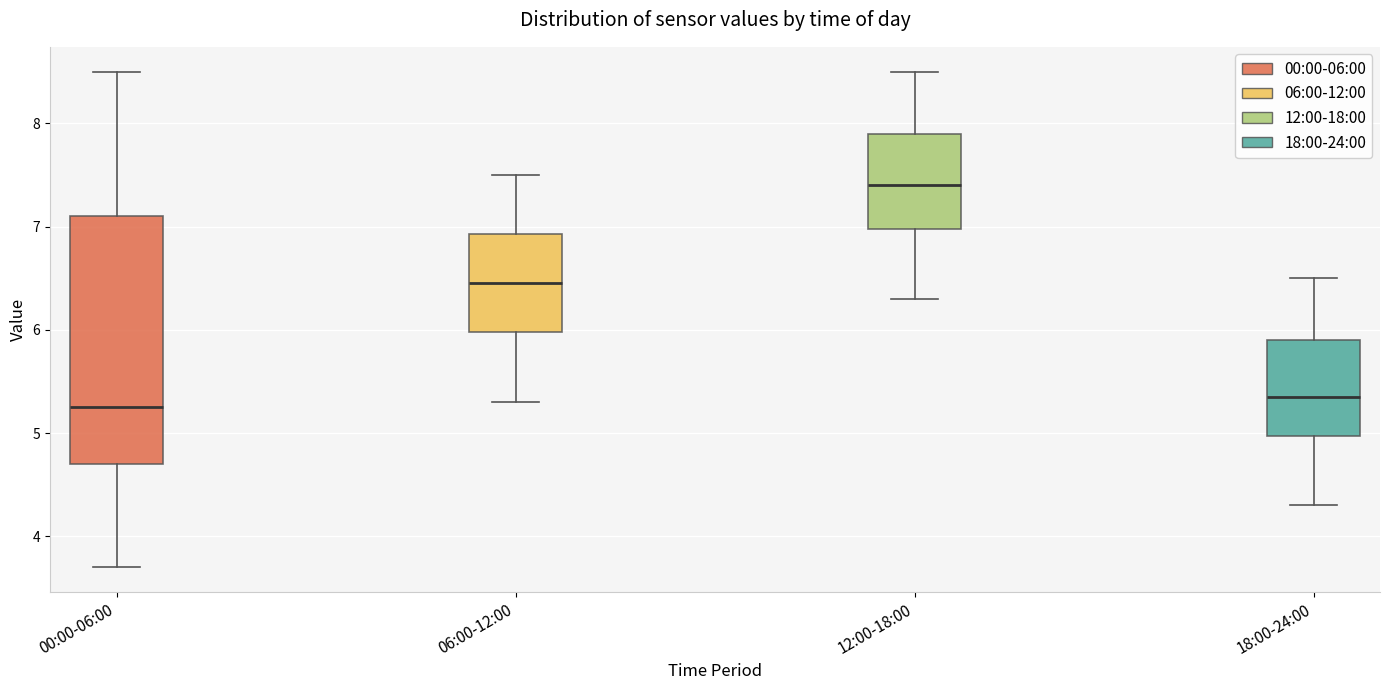

Reading left to right, transcribe this box plot: for each box, give where its median line is, the range the box spans, and where its two whiskers end, as read against the y-axis. The values are not printed on the chart, so give them approximately, as read against the axis.

00:00-06:00: median 5.3, box 4.7 to 7.1, whiskers 3.7 to 8.5
06:00-12:00: median 6.5, box 6.0 to 6.9, whiskers 5.3 to 7.5
12:00-18:00: median 7.4, box 7.0 to 7.9, whiskers 6.3 to 8.5
18:00-24:00: median 5.4, box 5.0 to 5.9, whiskers 4.3 to 6.5